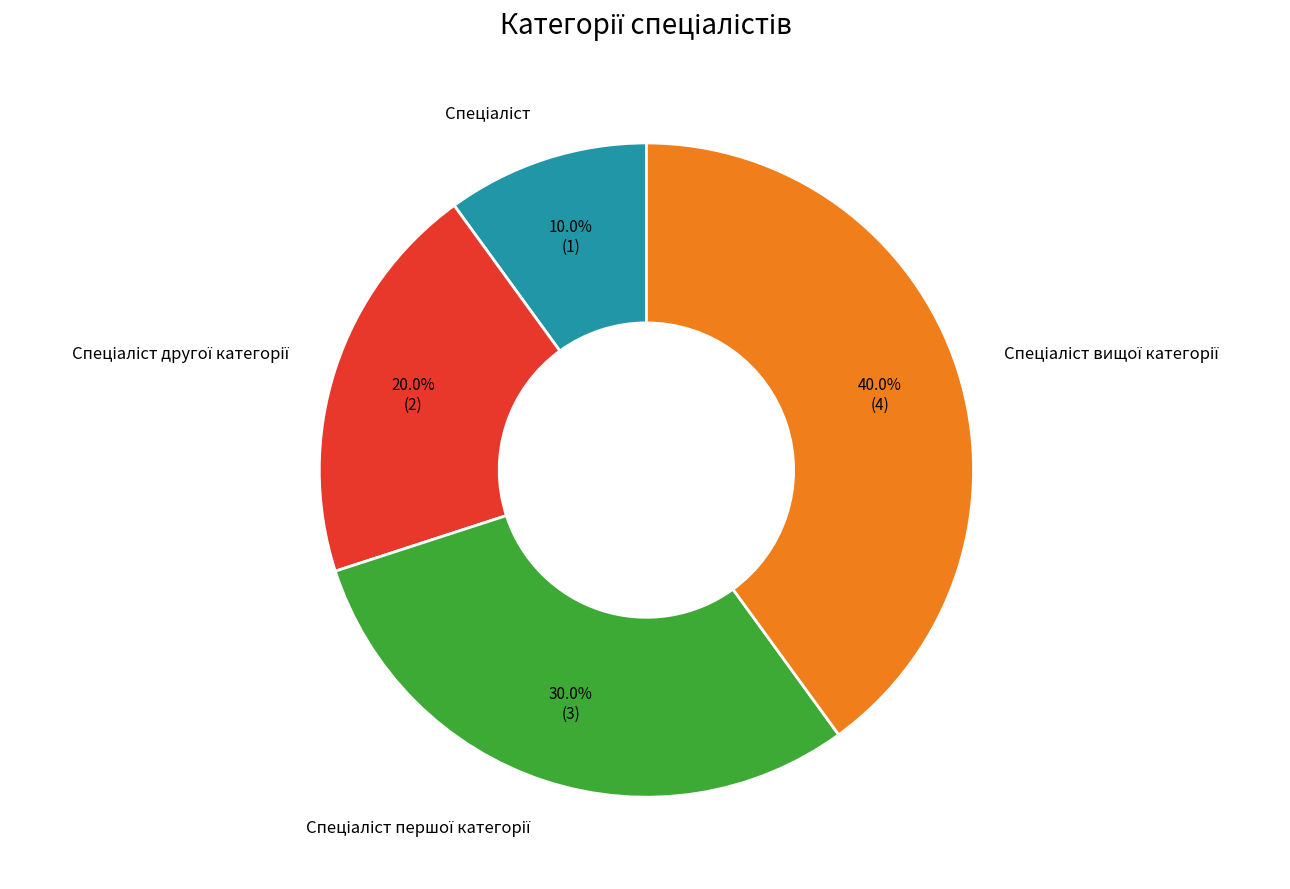

Is there any slice that represents more than half of the pie?

No